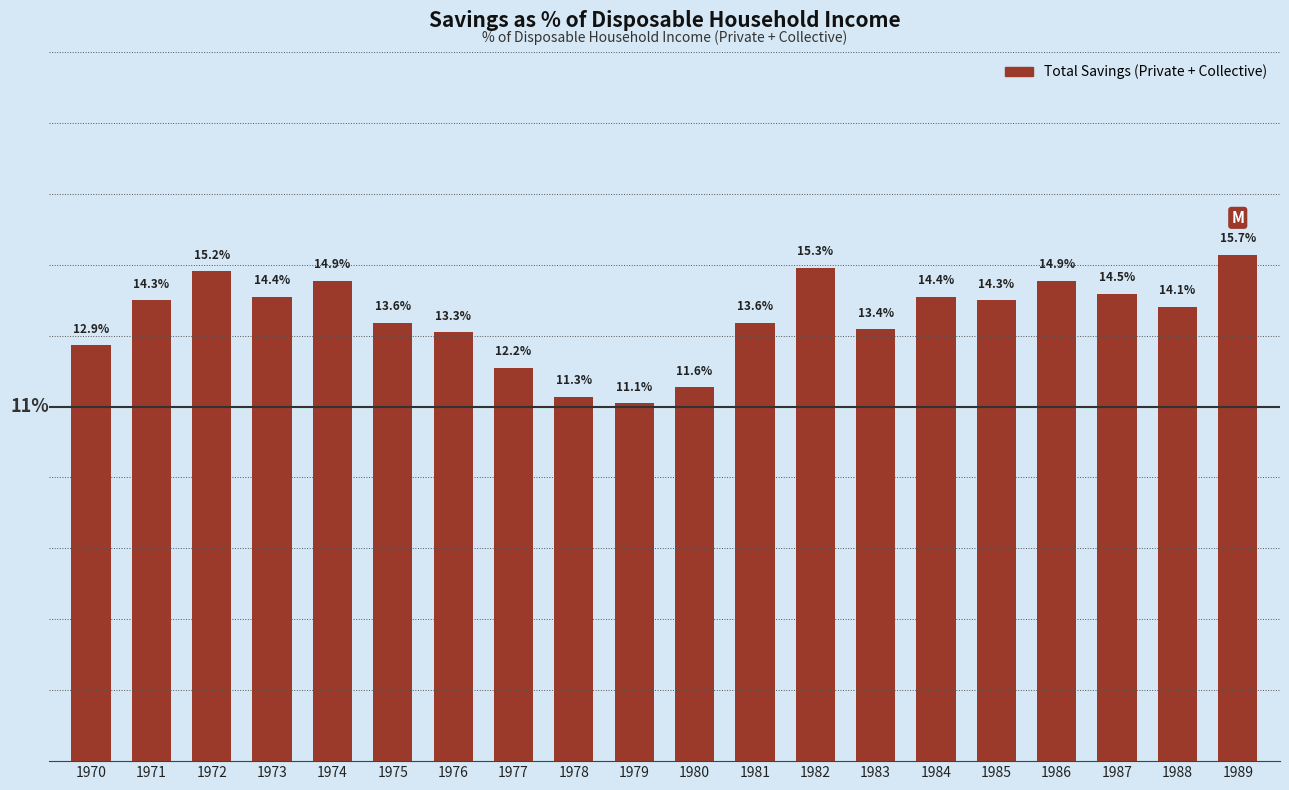

Reading right to left, list all the values displayed in this chart.

1989=15.7	1988=14.1	1987=14.5	1986=14.9	1985=14.3	1984=14.4	1983=13.4	1982=15.3	1981=13.6	1980=11.6	1979=11.1	1978=11.3	1977=12.2	1976=13.3	1975=13.6	1974=14.9	1973=14.4	1972=15.2	1971=14.3	1970=12.9